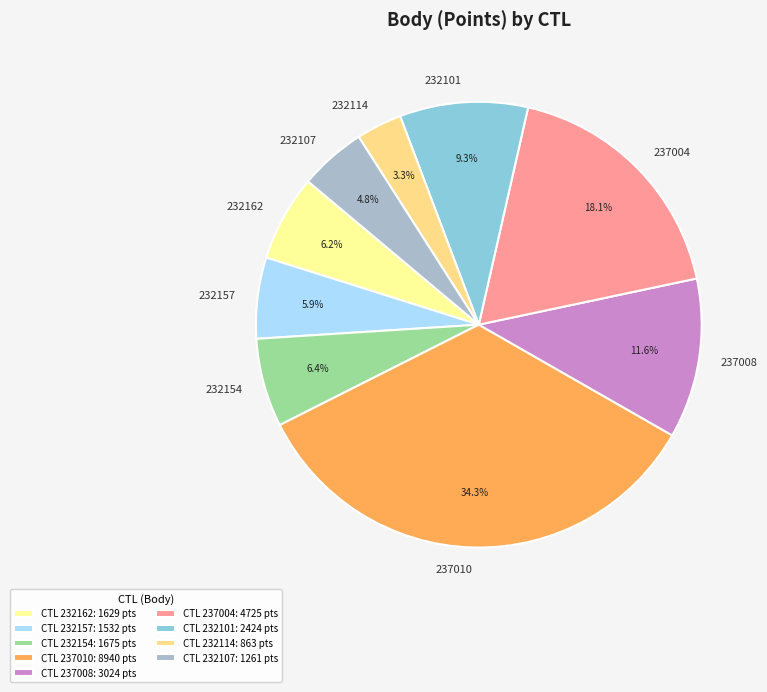

To the nearest percent, what percentage of the pie is 237010?

34%